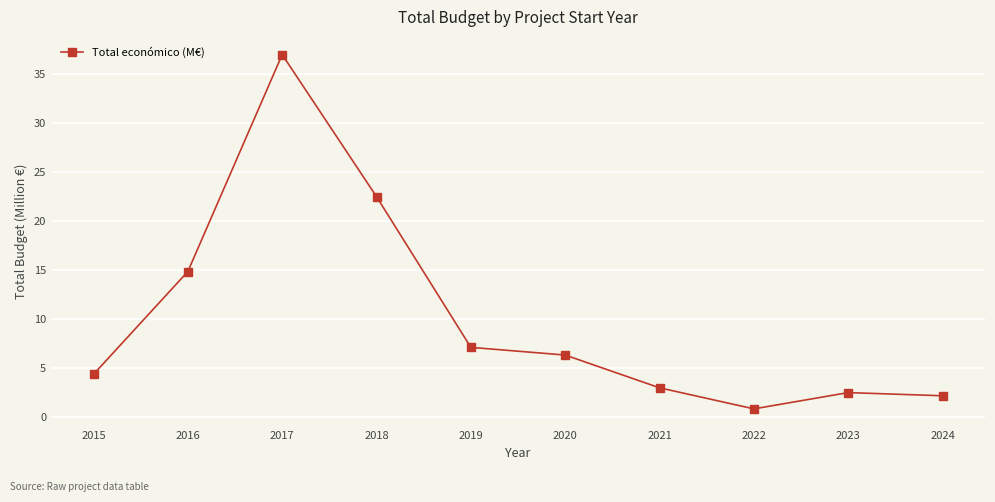

What is the ratio of the value at 2018 to the value at 2023?

9.0